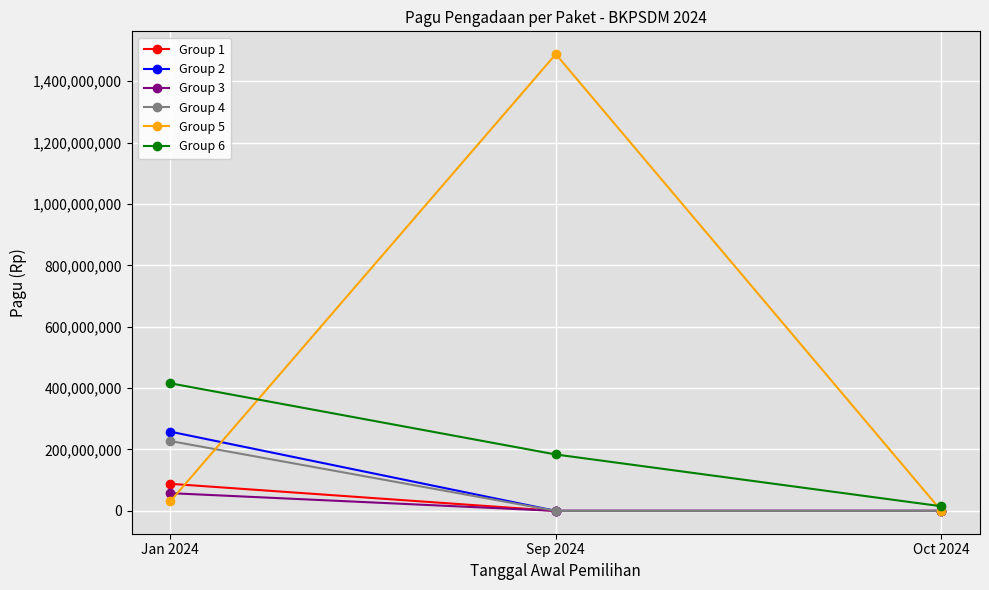

Reading left to right, what are all the values shown in this chart?

Group 1: Jan 2024=88244000	Sep 2024=0	Oct 2024=0
Group 2: Jan 2024=258216700	Sep 2024=0	Oct 2024=0
Group 3: Jan 2024=57780900	Sep 2024=0	Oct 2024=0
Group 4: Jan 2024=227676900	Sep 2024=0	Oct 2024=0
Group 5: Jan 2024=30733300	Sep 2024=1487993300	Oct 2024=0
Group 6: Jan 2024=415794900	Sep 2024=183781400	Oct 2024=15000000